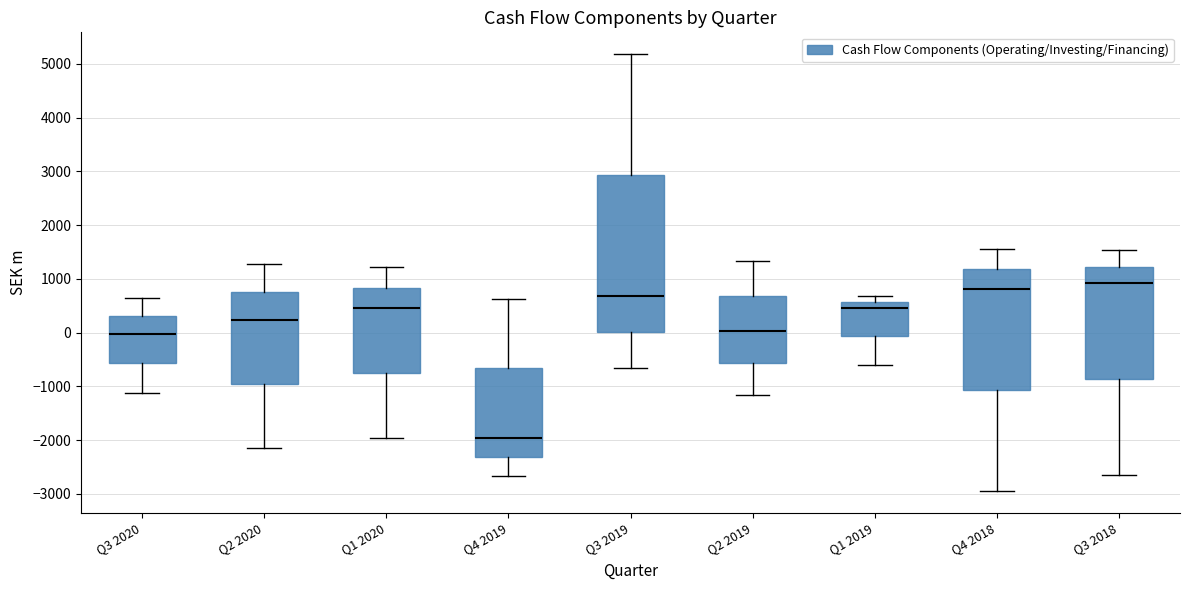

Reading left to right, transcribe this box plot: for each box, give where its median line is, the range the box spans, and where its two whiskers end, as read against the y-axis. The values are not printed on the chart, so give them approximately, as read against the axis.

Q3 2020: median 0, box -600 to 300, whiskers -1100 to 600
Q2 2020: median 200, box -1000 to 700, whiskers -2100 to 1300
Q1 2020: median 500, box -800 to 800, whiskers -2000 to 1200
Q4 2019: median -2000, box -2300 to -700, whiskers -2700 to 600
Q3 2019: median 700, box 0 to 2900, whiskers -700 to 5200
Q2 2019: median 0, box -600 to 700, whiskers -1200 to 1300
Q1 2019: median 500, box -100 to 600, whiskers -600 to 700
Q4 2018: median 800, box -1100 to 1200, whiskers -2900 to 1600
Q3 2018: median 900, box -900 to 1200, whiskers -2700 to 1500